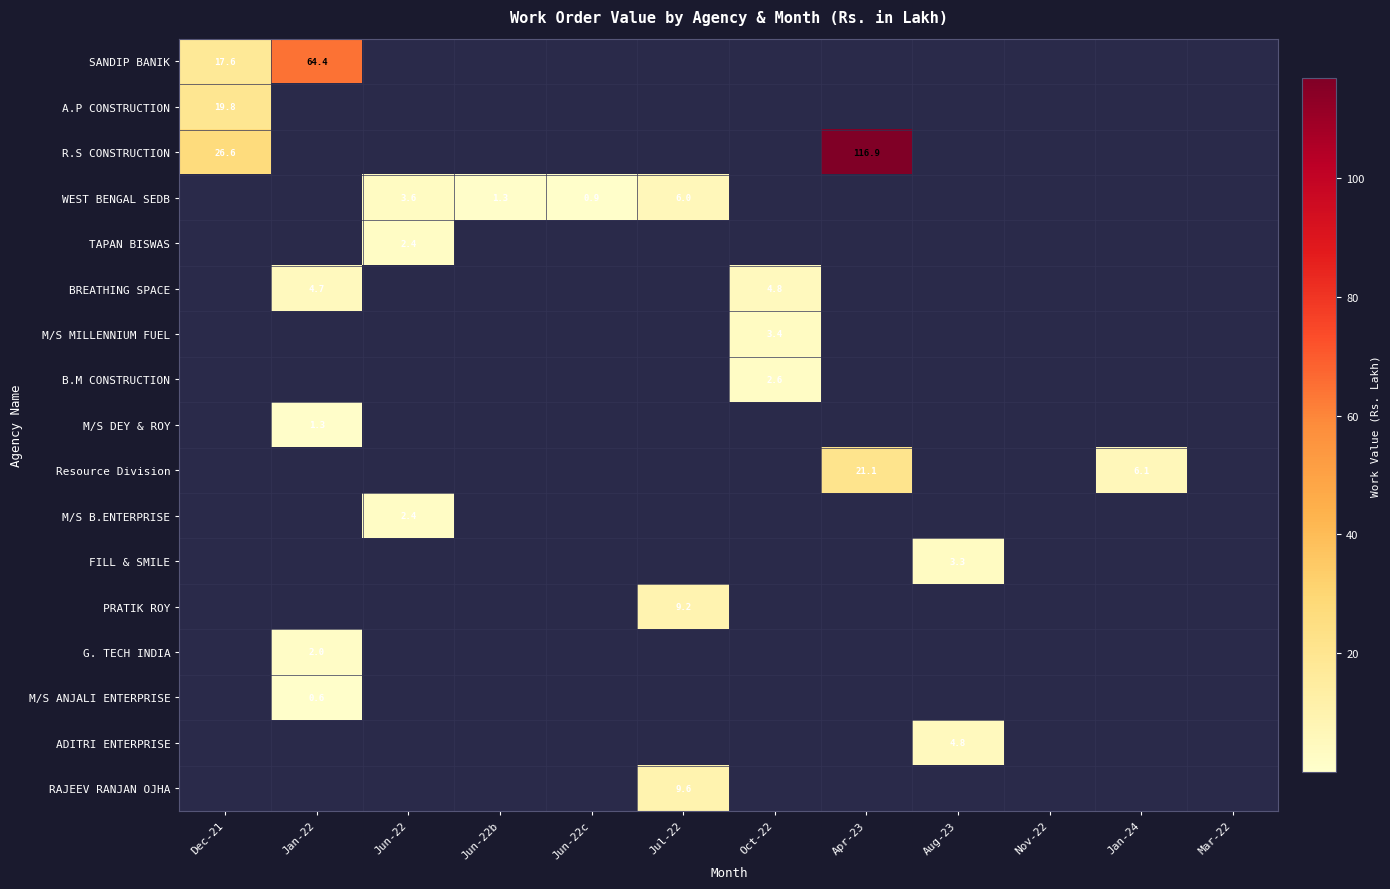

Which series changed the most between Dec-21 and Jul-22?

R.S CONSTRUCTION